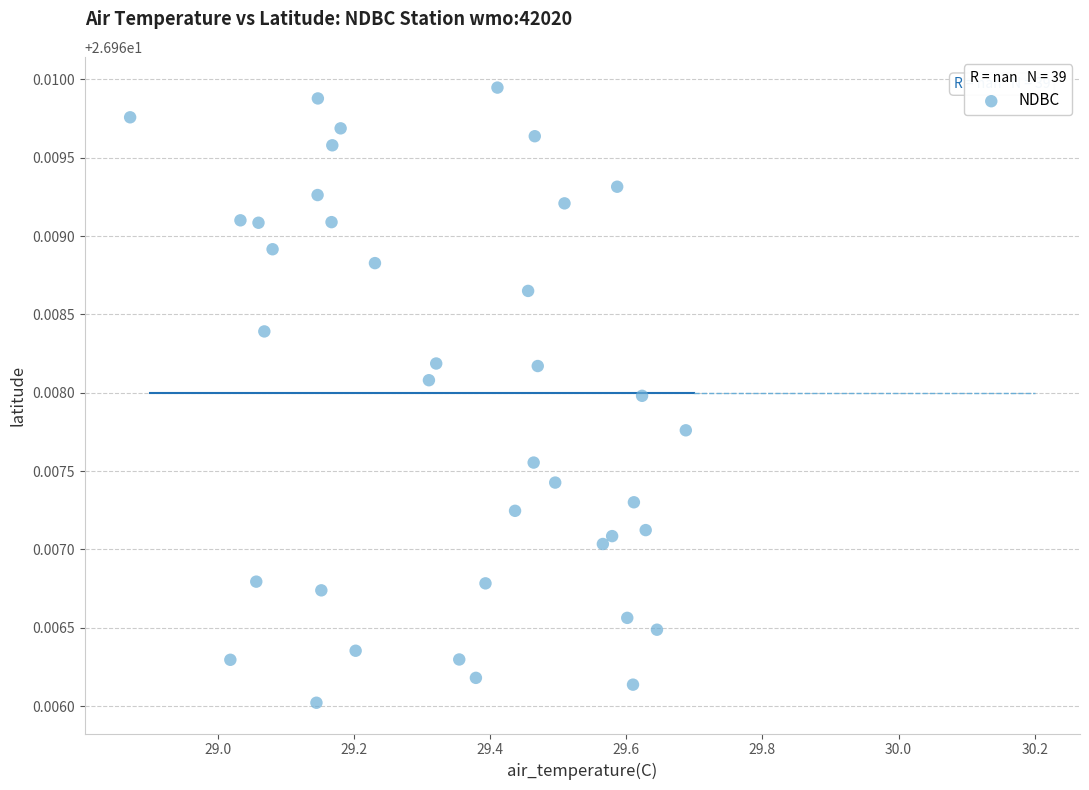

What is the range of X values (max minus min)?

0.8